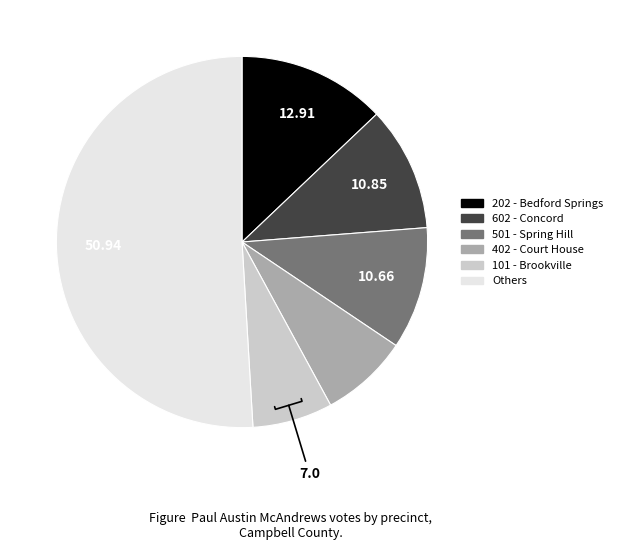

Does any single category account for the majority?

Yes